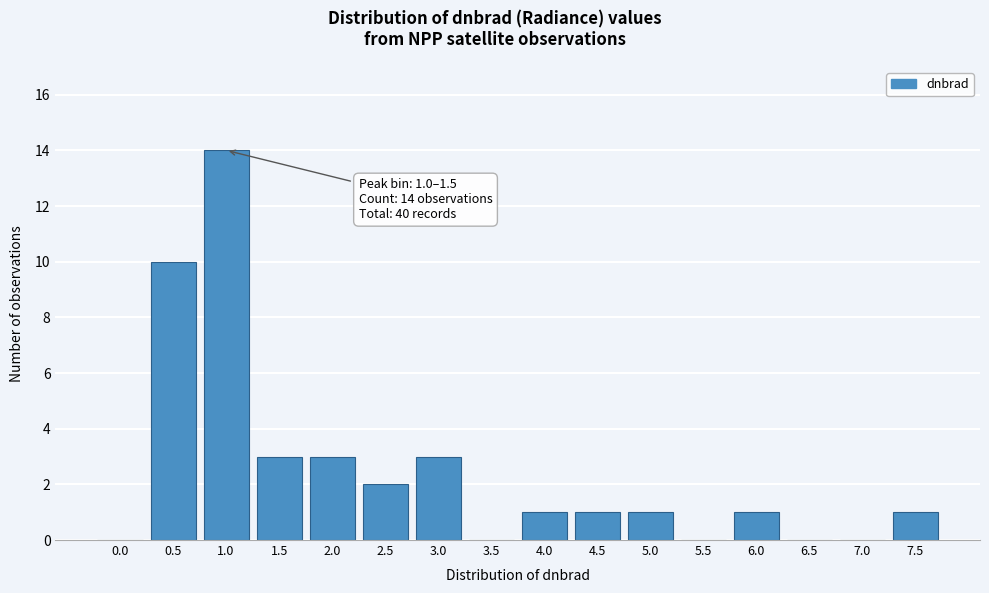

Reading left to right, what are all the values shown in this chart?

0.0=0	0.5=10	1.0=14	1.5=3	2.0=3	2.5=2	3.0=3	3.5=0	4.0=1	4.5=1	5.0=1	5.5=0	6.0=1	6.5=0	7.0=0	7.5=1